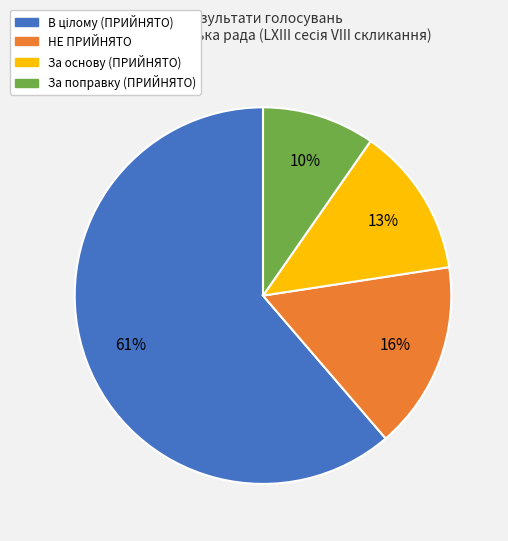

Is there a majority slice in this chart?

Yes